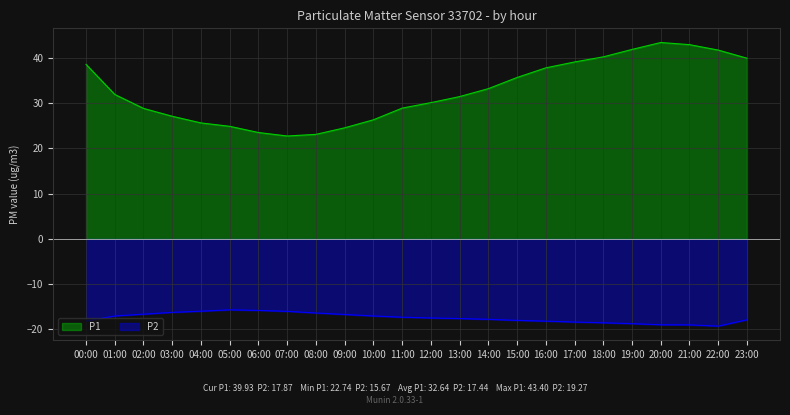

How many data points does each series have?

24